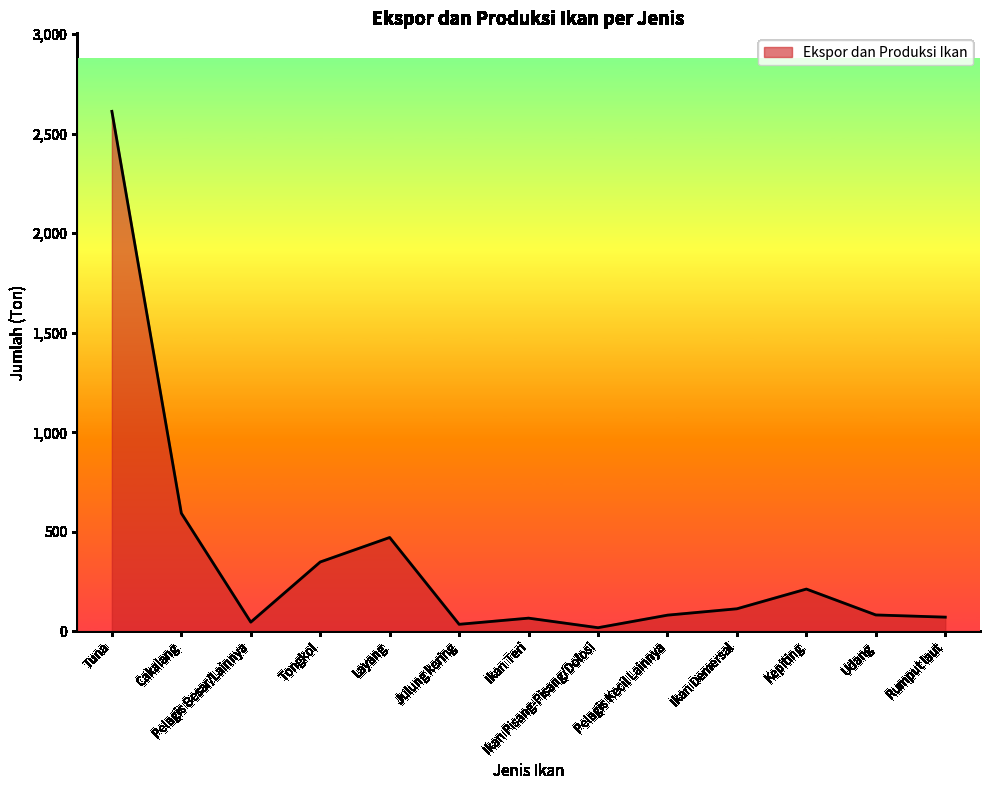

Between Cakalang and Pelagis Besar/Lainnya, which is larger?

Cakalang